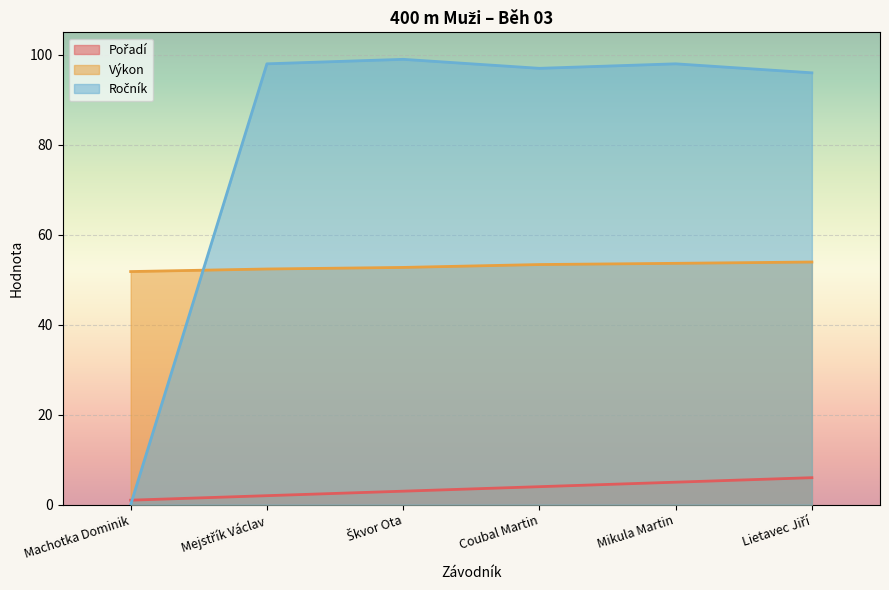

True or false: Ročník and Výkon intersect in this chart.

True